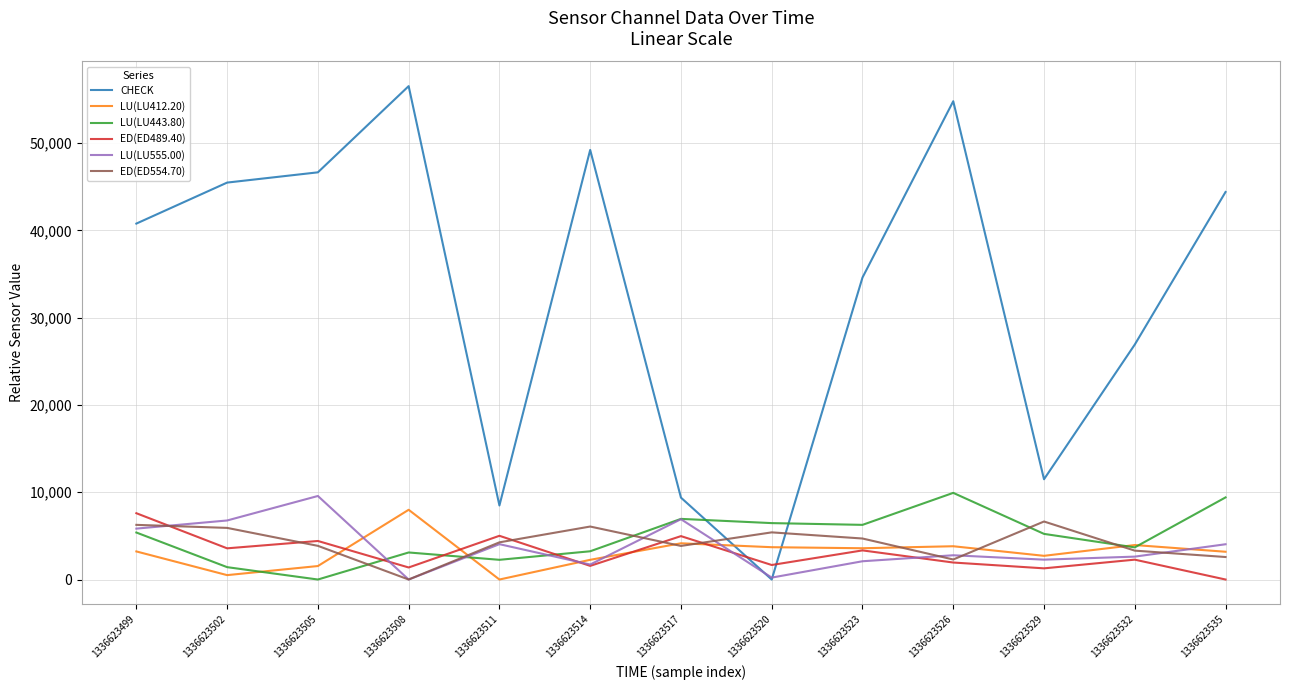

Where is the first local maximum for LU(LU412.20)?

1336623508